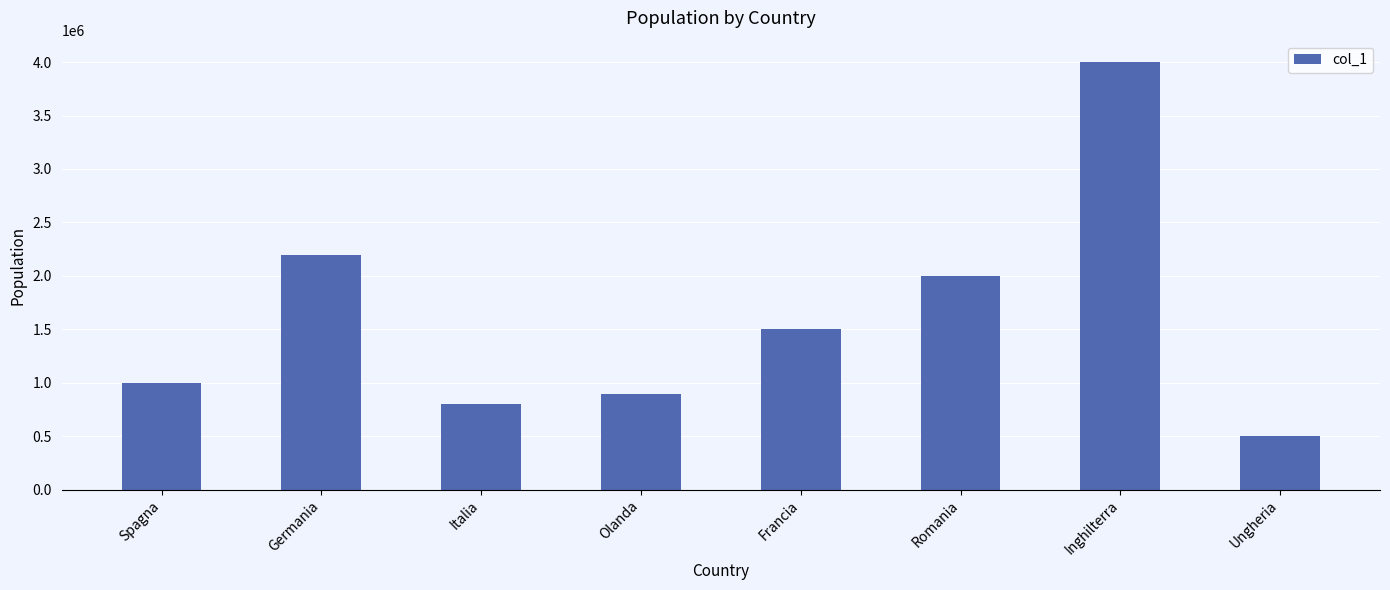

What is the smallest value displayed?

500000